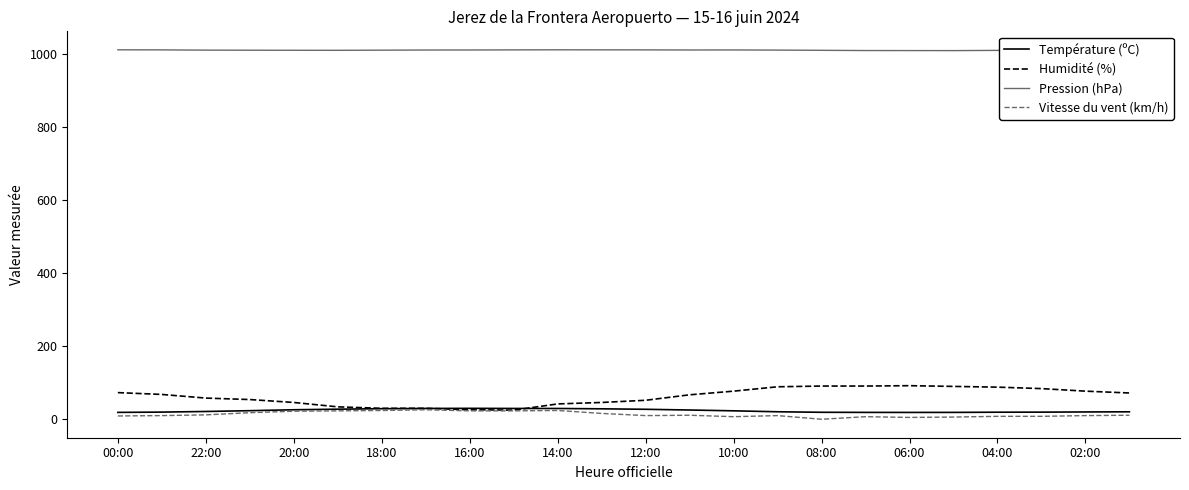

True or false: Pression (hPa) and Température (ºC) cross at least once.

False